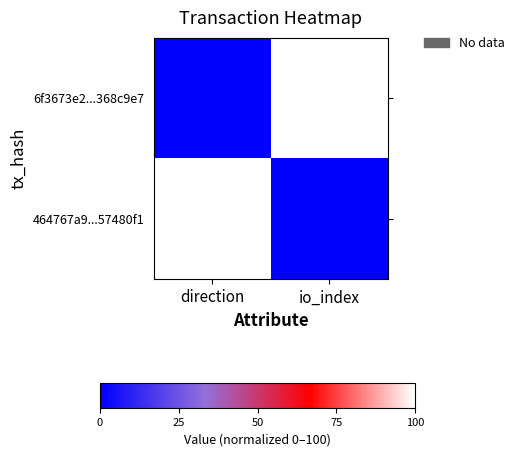

Which series has the largest range (max minus min)?

6f3673e2...368c9e7